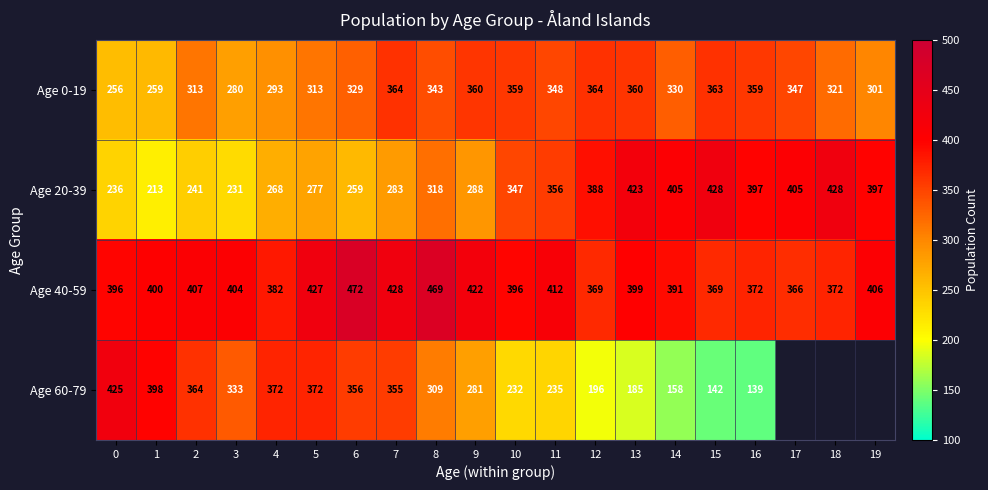

Which category has the lowest value in the Age 40-59 series?

17